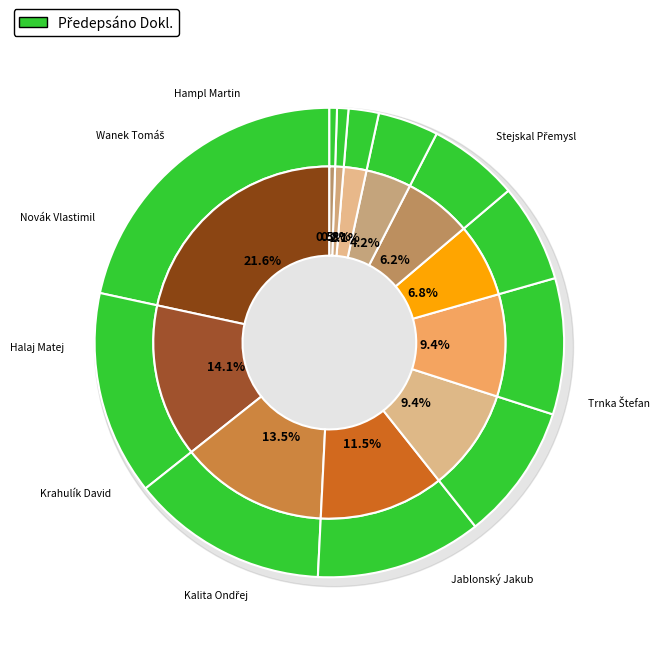

To the nearest percent, what percentage of the pie is Hampl Martin?

4%